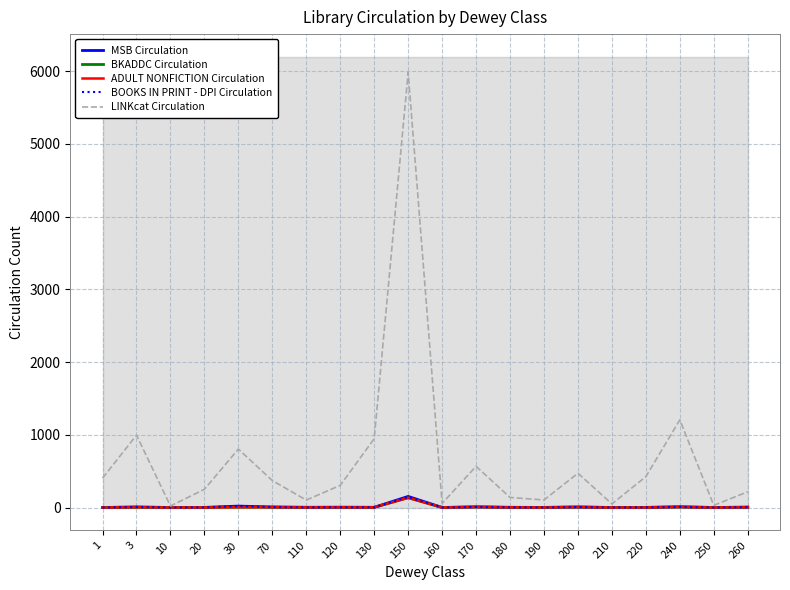

What is the difference between the second highest and second lowest values in the BKADDC Circulation series?

7